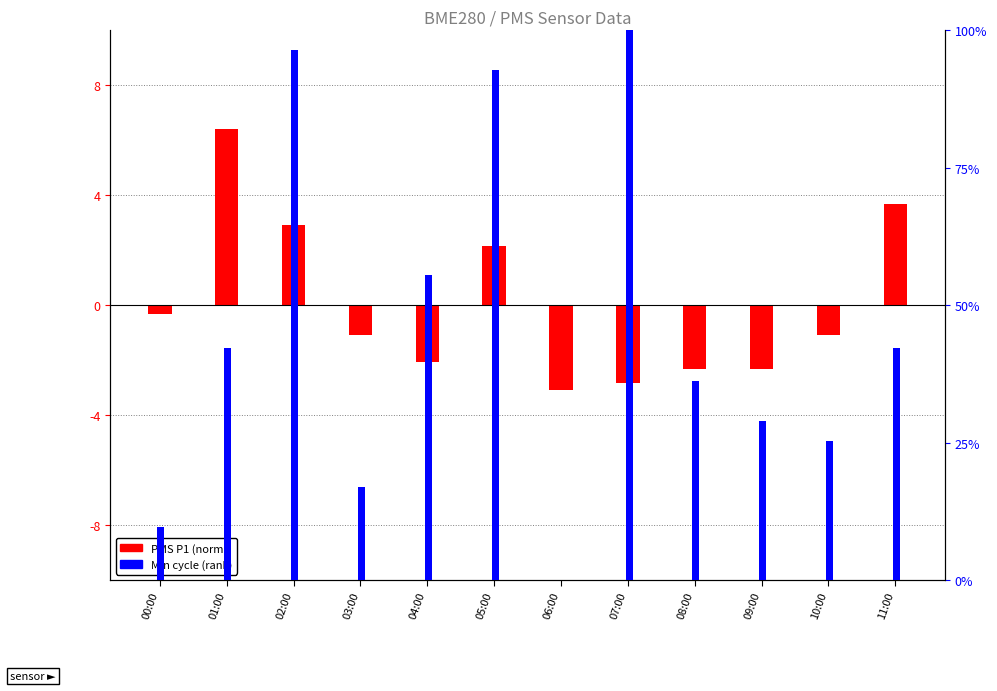

Are the bars grouped side by side (vs. stacked)?

Yes